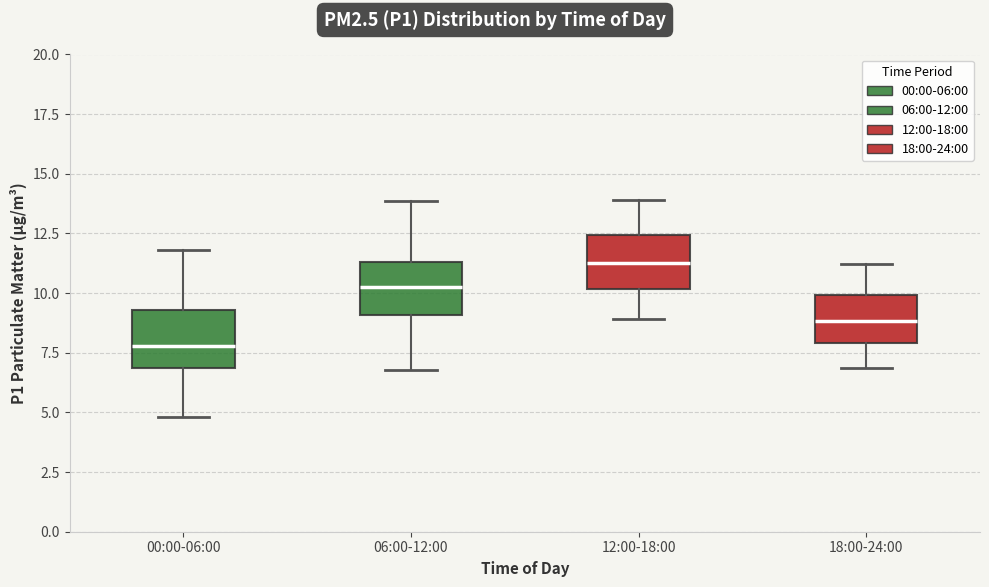

Where does the upper whisker of the box for 18:00-24:00 end on the y-axis? The values are not printed on the chart, so give them approximately, as read against the axis.

11.0